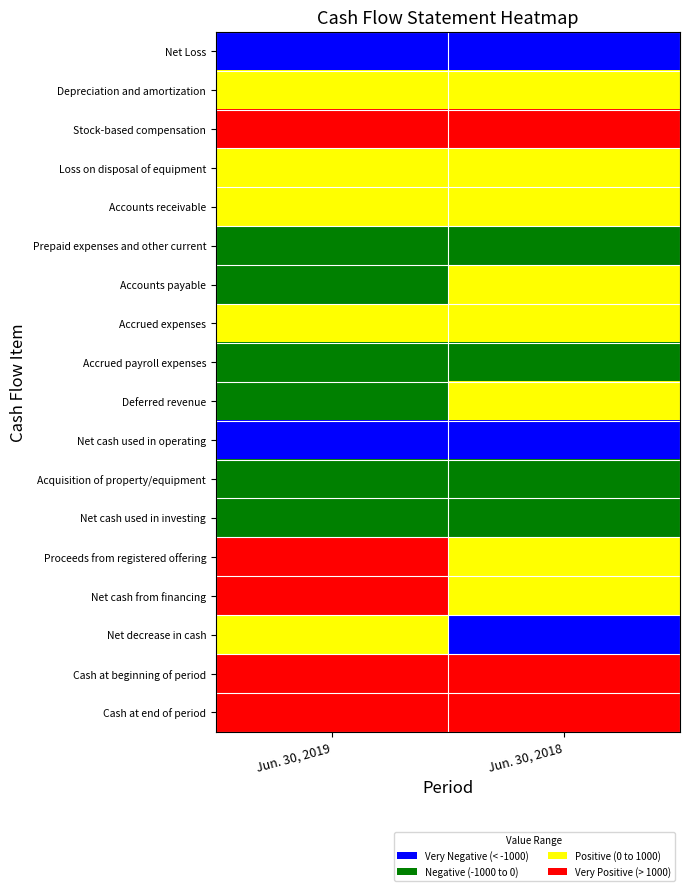

Reading left to right, list all the values displayed in this chart.

Net Loss: Jun. 30, 2019=0	Jun. 30, 2018=0
Depreciation and amortization: Jun. 30, 2019=2	Jun. 30, 2018=2
Stock-based compensation: Jun. 30, 2019=3	Jun. 30, 2018=3
Loss on disposal of equipment: Jun. 30, 2019=2	Jun. 30, 2018=2
Accounts receivable: Jun. 30, 2019=2	Jun. 30, 2018=2
Prepaid expenses and other current: Jun. 30, 2019=1	Jun. 30, 2018=1
Accounts payable: Jun. 30, 2019=1	Jun. 30, 2018=2
Accrued expenses: Jun. 30, 2019=2	Jun. 30, 2018=2
Accrued payroll expenses: Jun. 30, 2019=1	Jun. 30, 2018=1
Deferred revenue: Jun. 30, 2019=1	Jun. 30, 2018=2
Net cash used in operating: Jun. 30, 2019=0	Jun. 30, 2018=0
Acquisition of property/equipment: Jun. 30, 2019=1	Jun. 30, 2018=1
Net cash used in investing: Jun. 30, 2019=1	Jun. 30, 2018=1
Proceeds from registered offering: Jun. 30, 2019=3	Jun. 30, 2018=2
Net cash from financing: Jun. 30, 2019=3	Jun. 30, 2018=2
Net decrease in cash: Jun. 30, 2019=2	Jun. 30, 2018=0
Cash at beginning of period: Jun. 30, 2019=3	Jun. 30, 2018=3
Cash at end of period: Jun. 30, 2019=3	Jun. 30, 2018=3